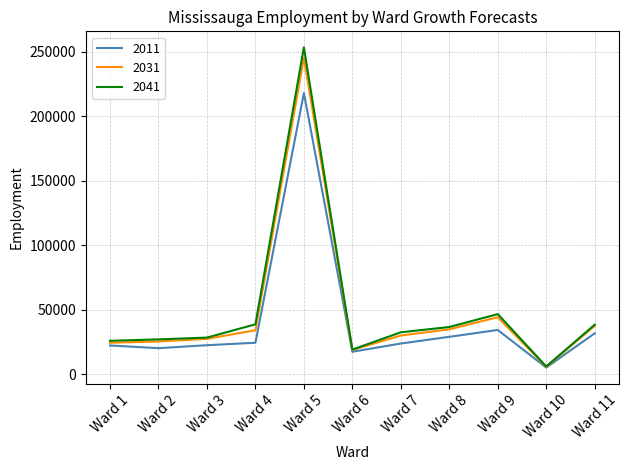

At how many categories does at least one series exceed 237338?

1